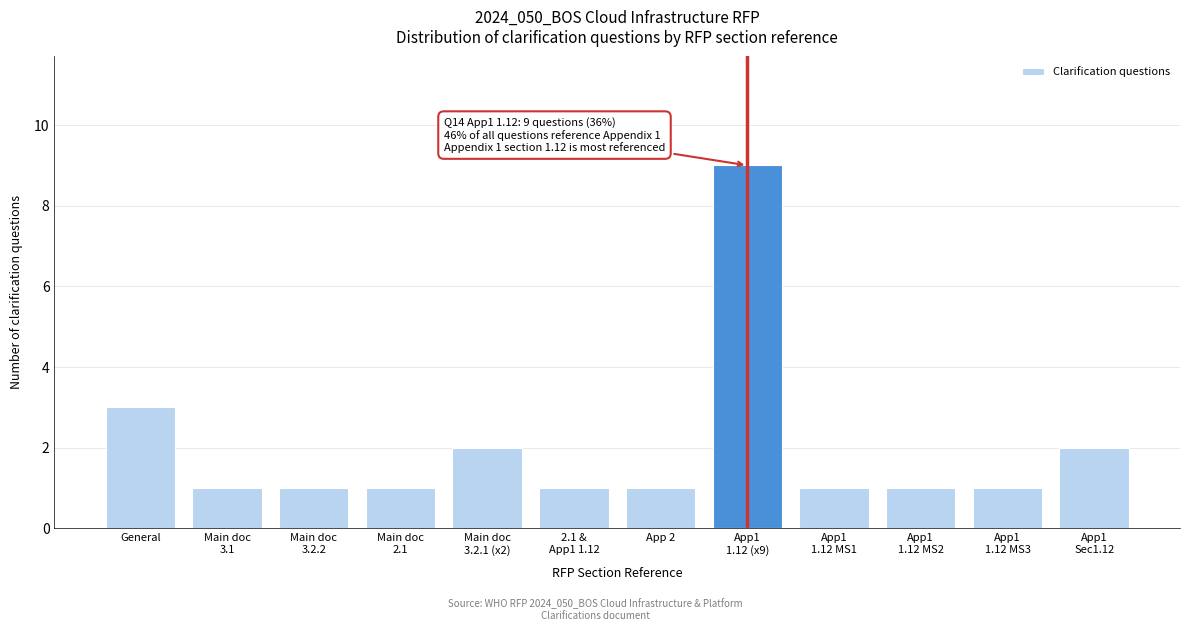

Reading right to left, transcribe all the data shown in this chart.

2	1	1	1	9	1	1	2	1	1	1	3